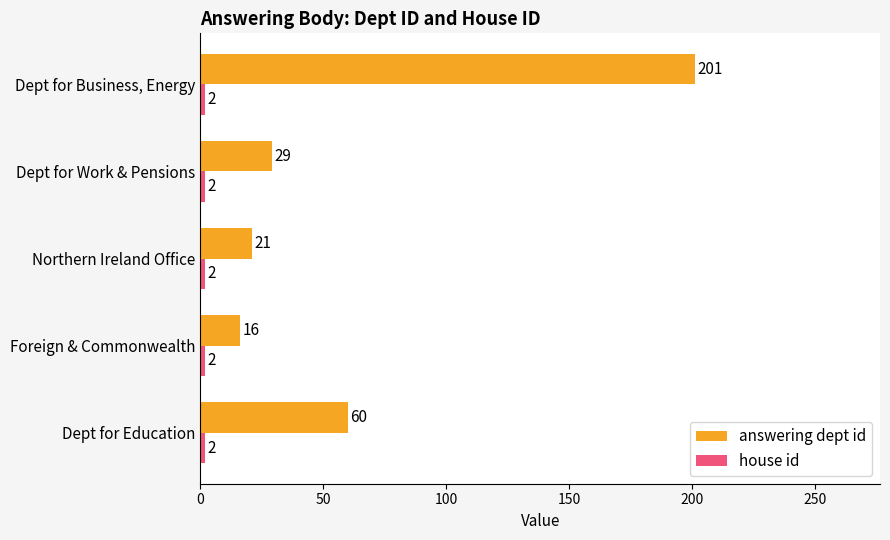

At which label is answering dept id closest to 108?

Dept for Education